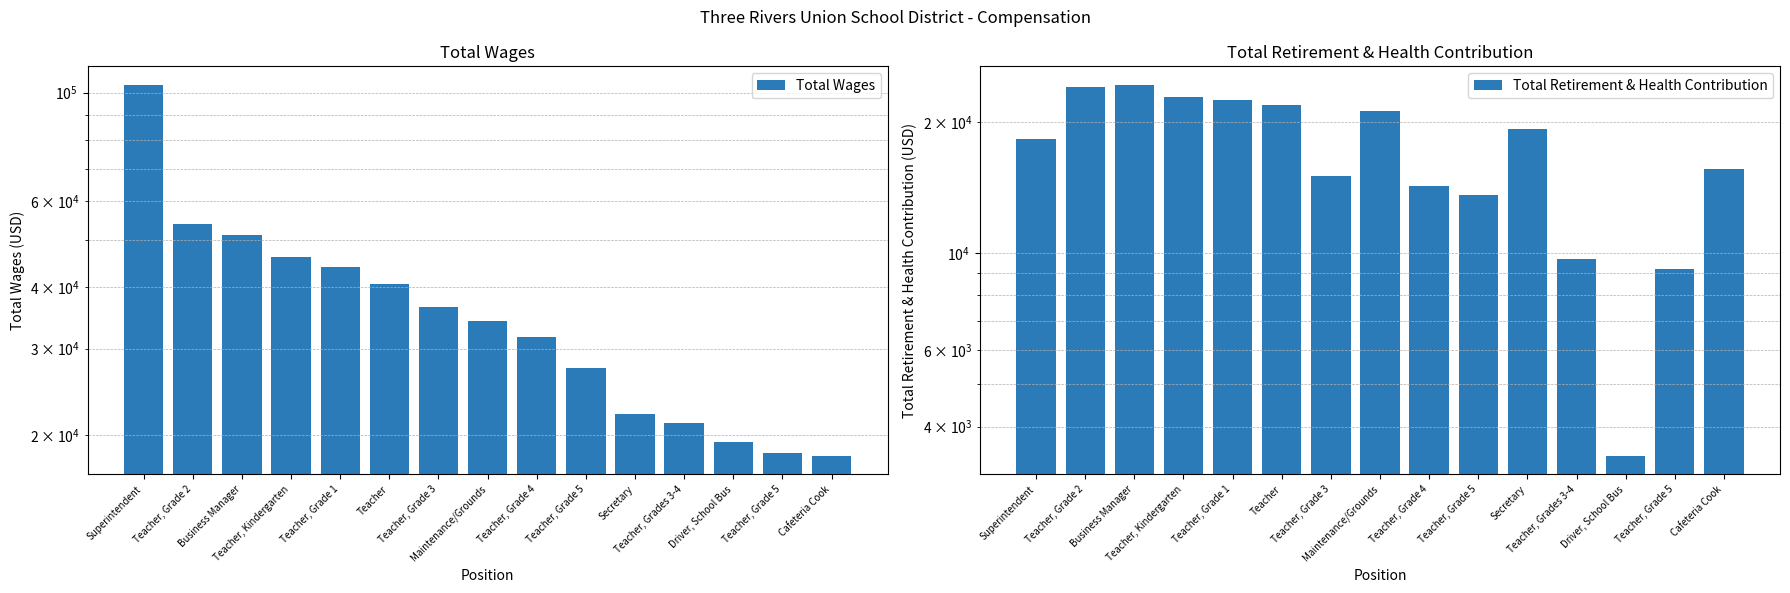

What is the label of the 3rd bar from the left?

Business Manager